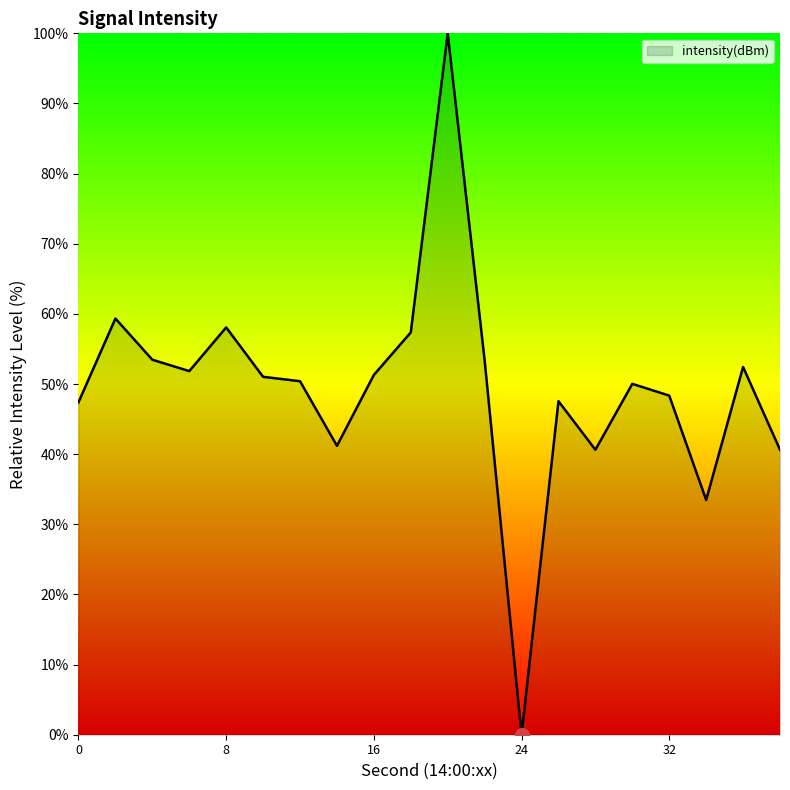

What is the maximum value shown in the chart?

100.0